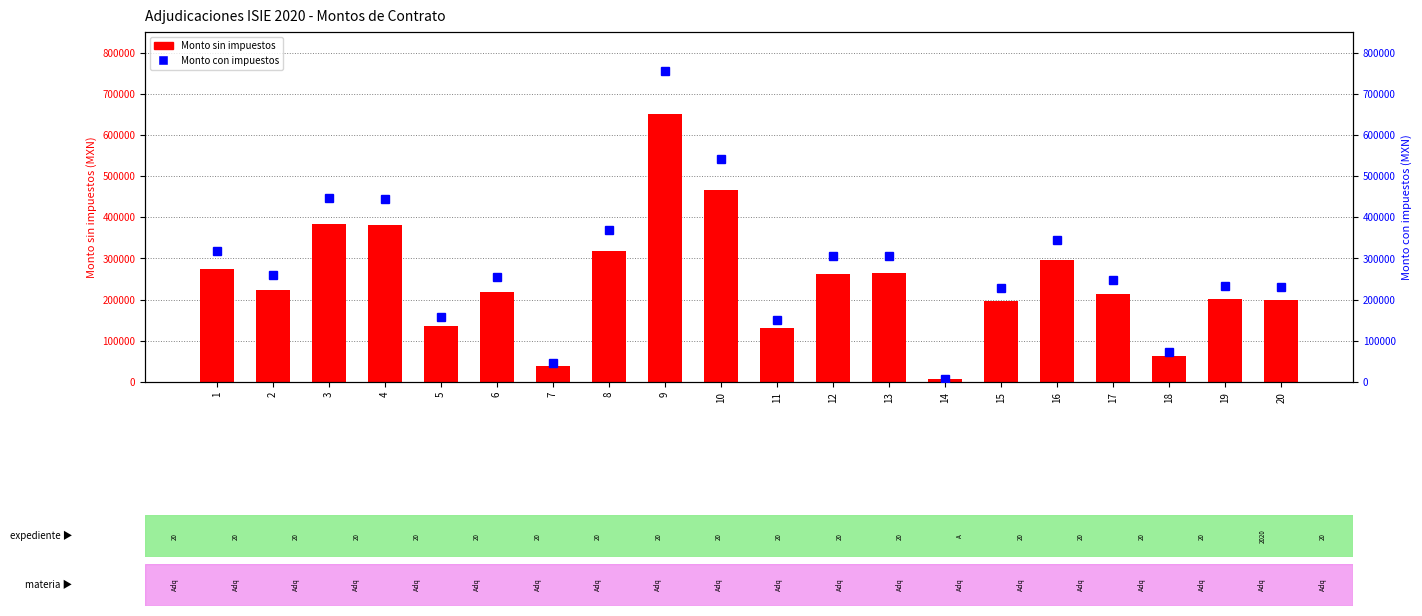

How many data points does each series have?

20